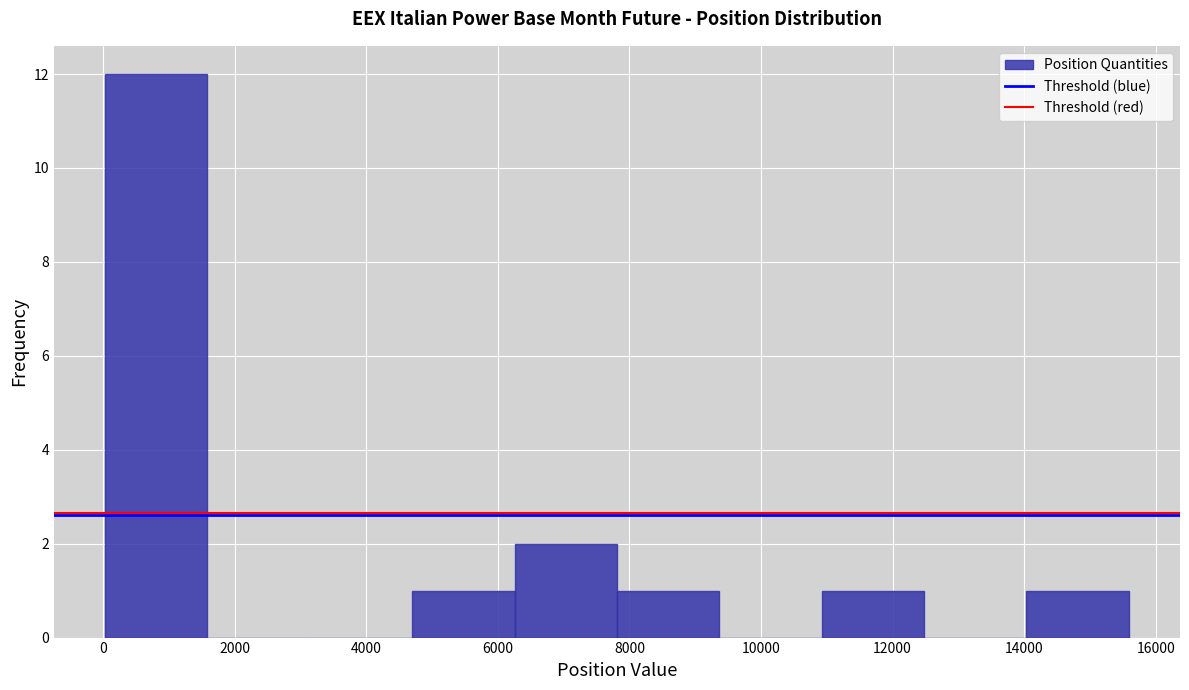

Reading left to right, list every bar in this chart as the range it spans on the x-axis followed by its height. Neither the bar edges nor the heights are printed on the chart, so give them approximately, as read against the axes.

0 to 1600: 12
1600 to 3200: 0
3200 to 4600: 0
4600 to 6200: 1
6200 to 7800: 2
7800 to 9400: 1
9400 to 11000: 0
11000 to 12400: 1
12400 to 14000: 0
14000 to 15600: 1